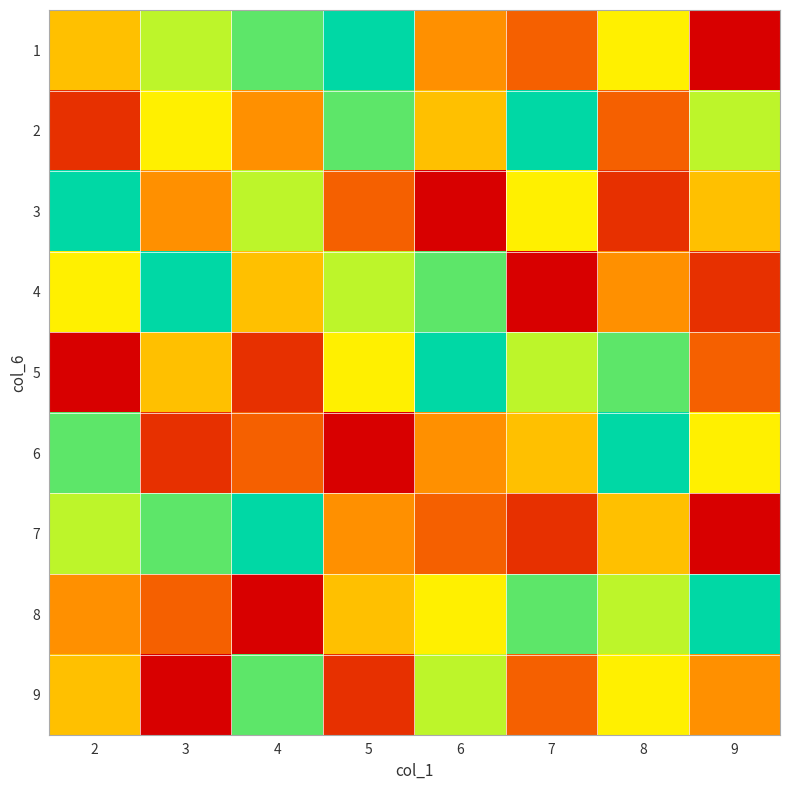

Reading right to left, extract all data points from this chart.

1: 9=1	8=6	7=3	6=4	5=9	4=8	3=7	2=5
2: 9=7	8=3	7=9	6=5	5=8	4=4	3=6	2=2
3: 9=5	8=2	7=6	6=1	5=3	4=7	3=4	2=9
4: 9=2	8=4	7=1	6=8	5=7	4=5	3=9	2=6
5: 9=3	8=8	7=7	6=9	5=6	4=2	3=5	2=1
6: 9=6	8=9	7=5	6=4	5=1	4=3	3=2	2=8
7: 9=1	8=5	7=2	6=3	5=4	4=9	3=8	2=7
8: 9=9	8=7	7=8	6=6	5=5	4=1	3=3	2=4
9: 9=4	8=6	7=3	6=7	5=2	4=8	3=1	2=5